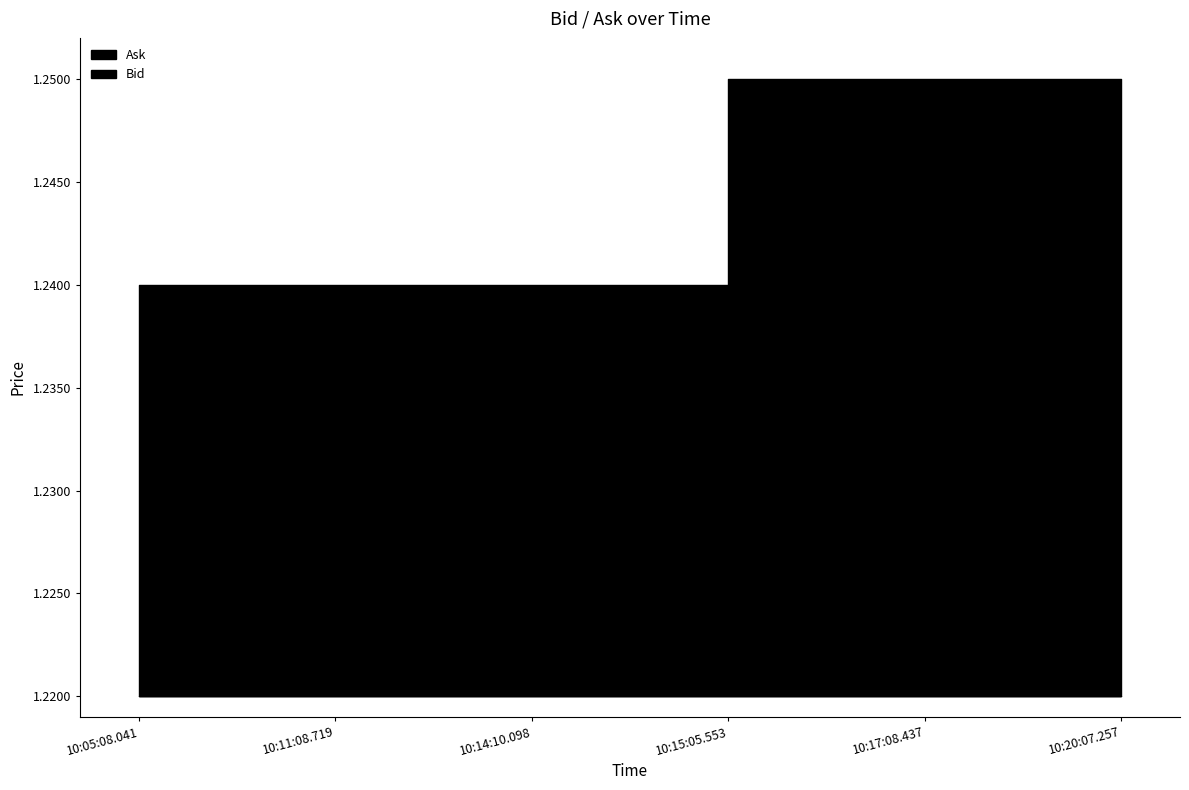

What position from the left is 10:14:10.098?

3